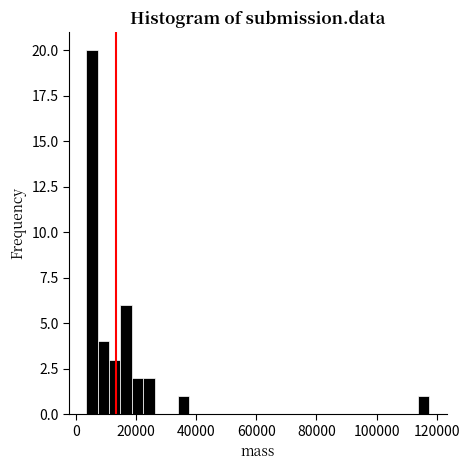

Around what value on the x-axis is the tallest bar? Give the approximate position of its centre, as read against the axis.

6000